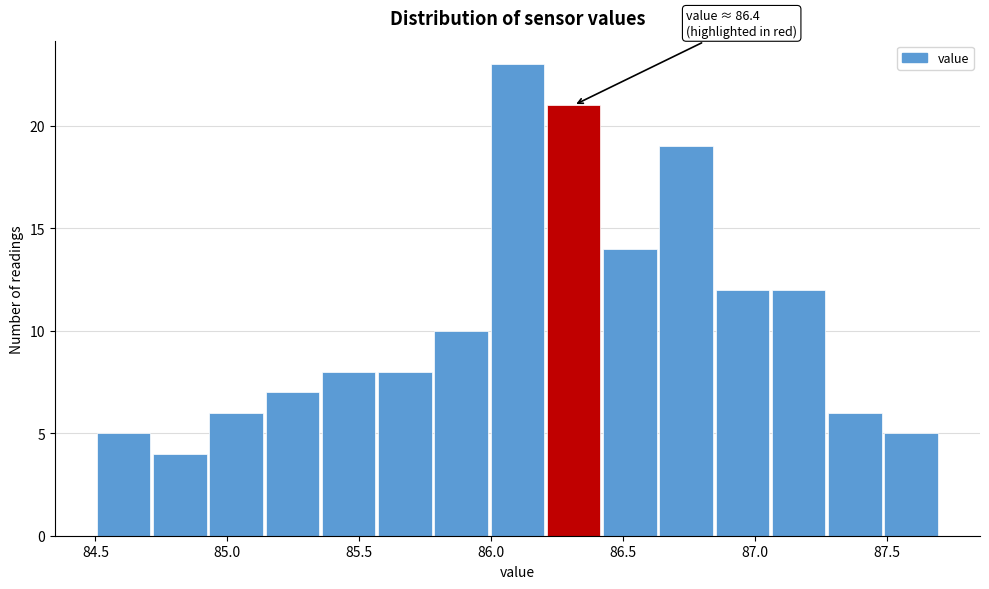

Which range on the x-axis has the tallest bar?

86.00 to 86.20